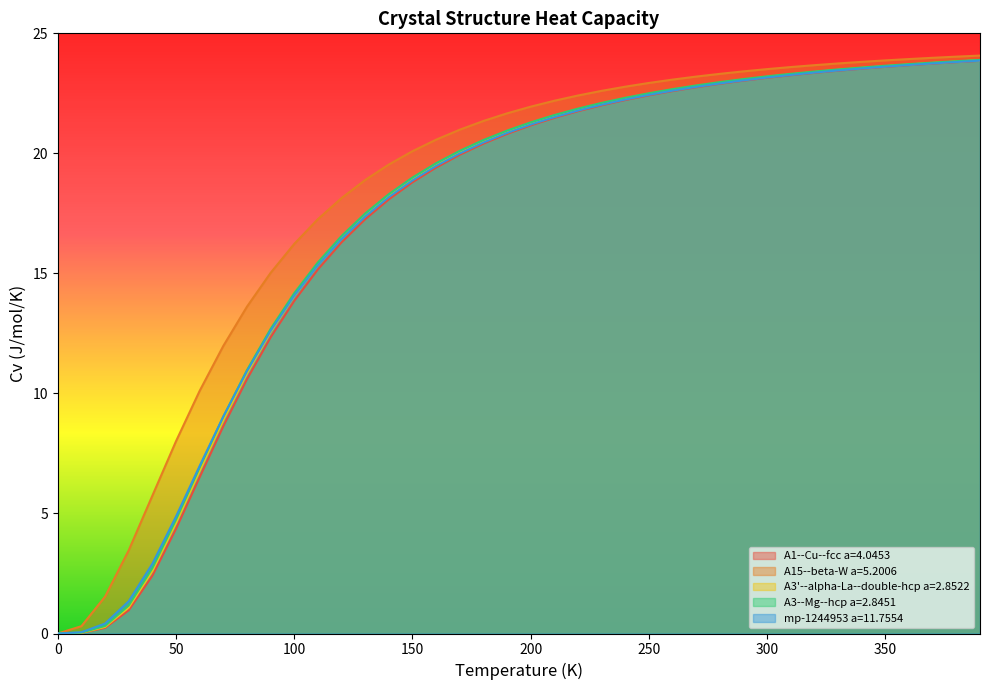

What is the greatest value displayed?

24.1